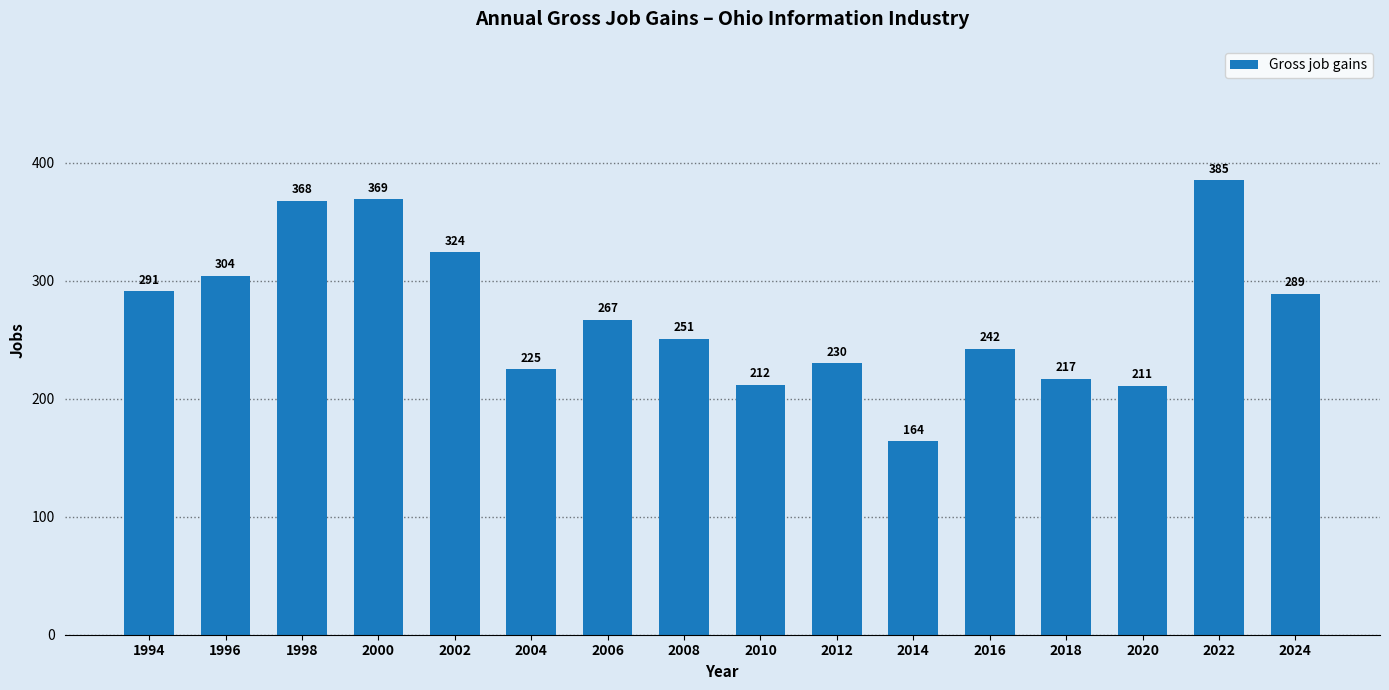

How many values are below 267?

8